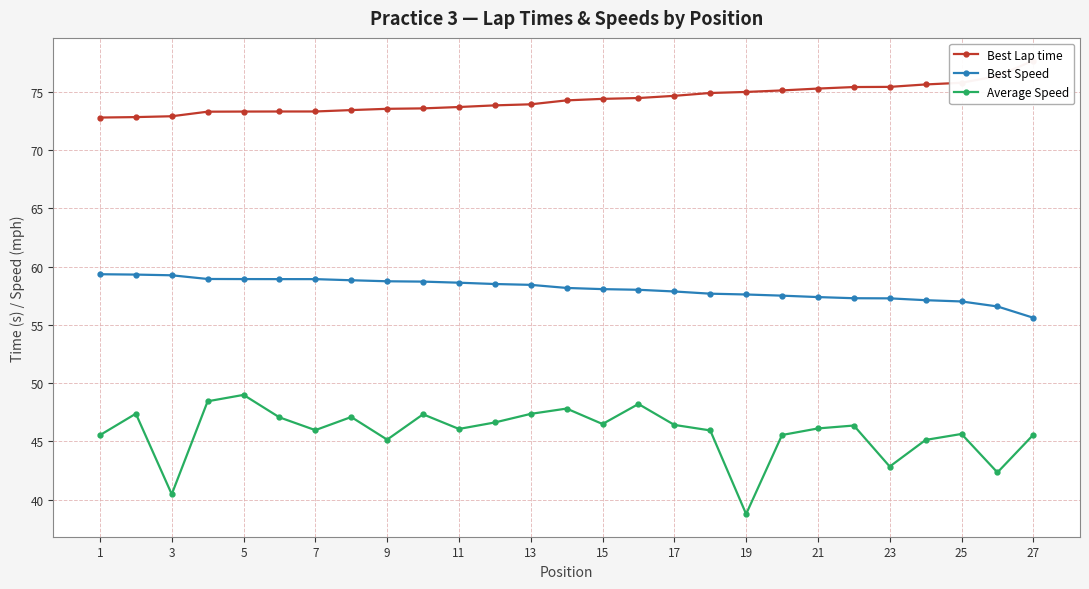

True or false: Best Speed has more than 2 interior local peaks.

False